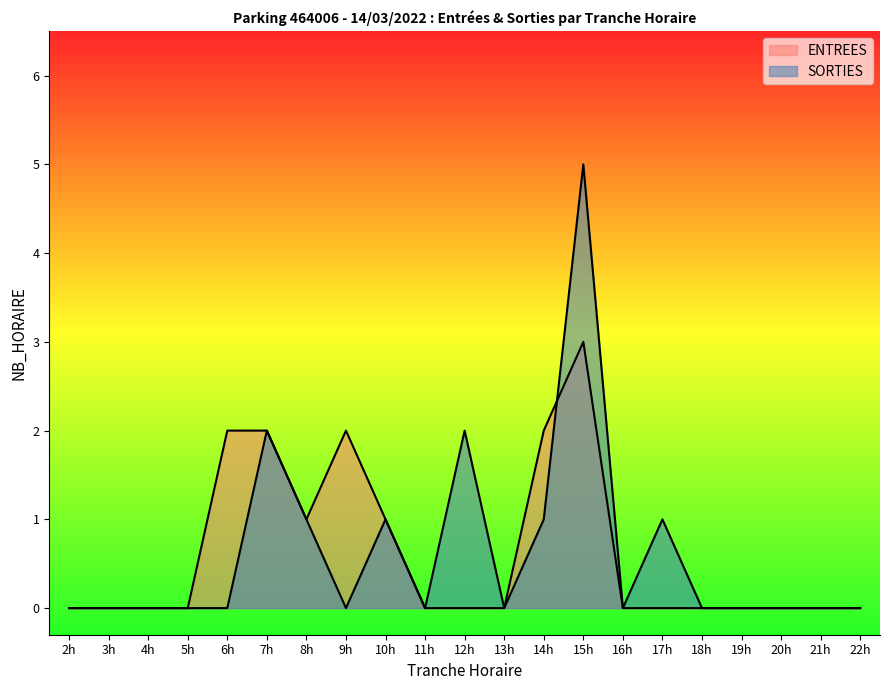

Does the chart display data point markers on the line(s)?

No